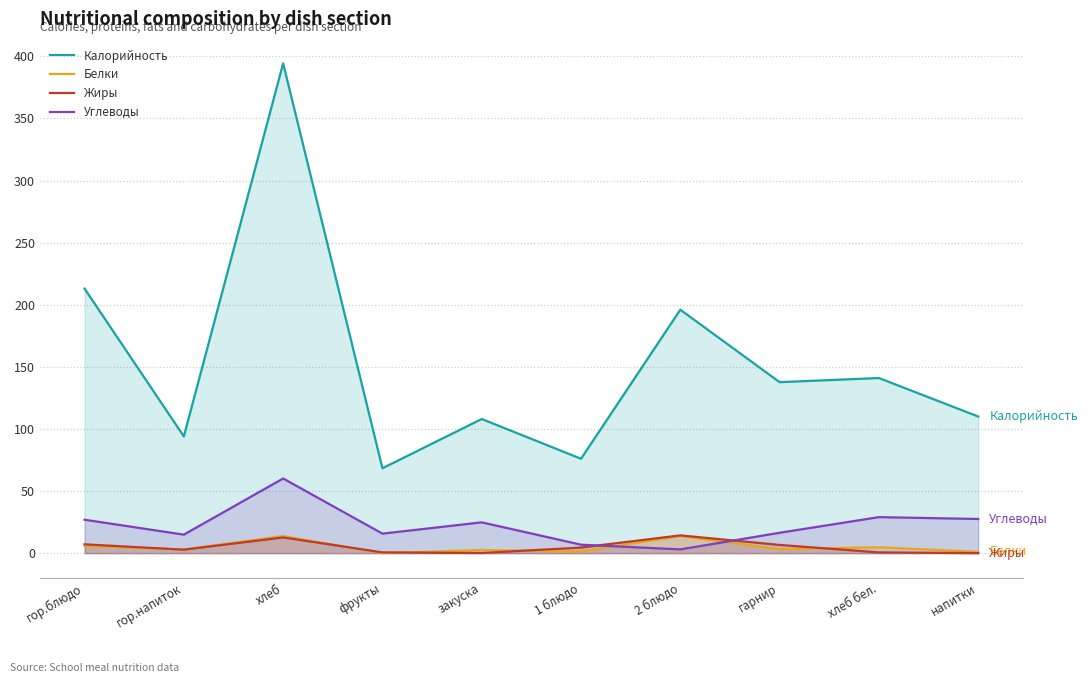

How many values in the Жиры series are below 4?

5